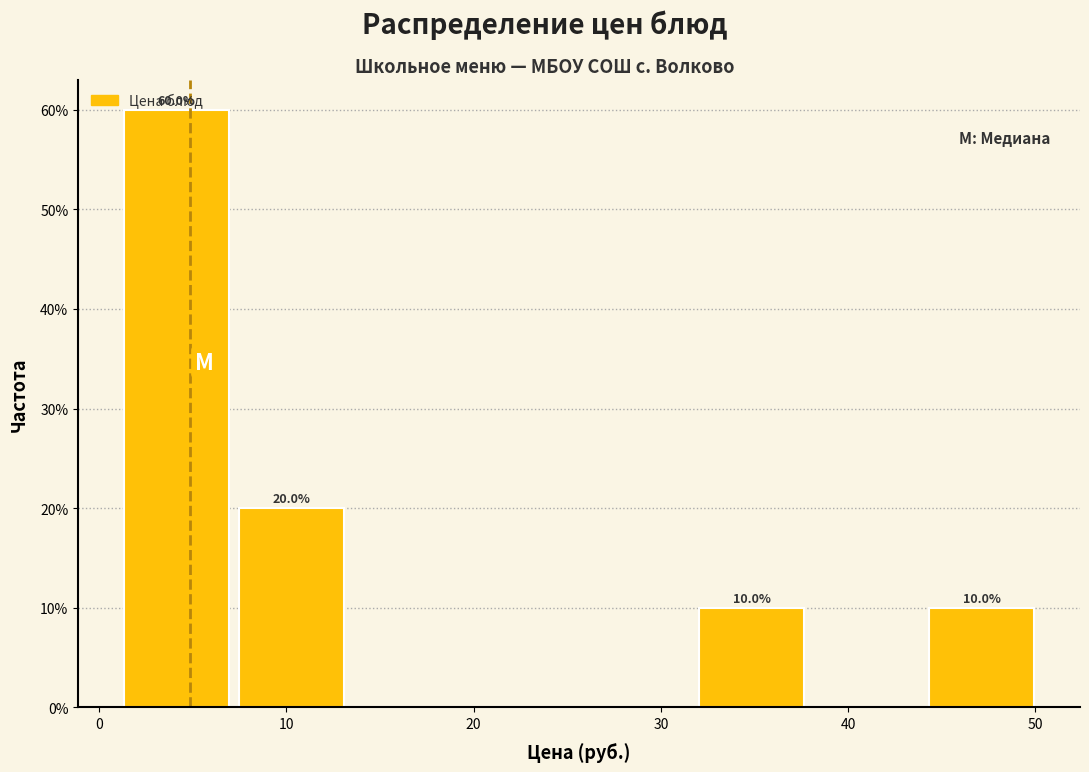

Which range on the x-axis has the tallest bar?

1 to 7